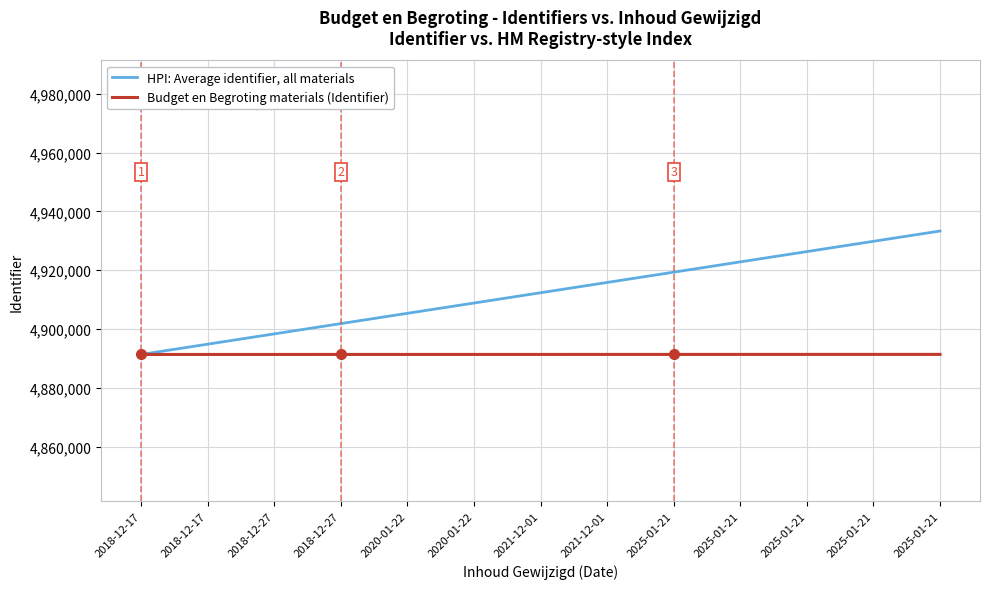

True or false: Budget en Begroting materials (Identifier) and HPI: Average identifier, all materials intersect in this chart.

False